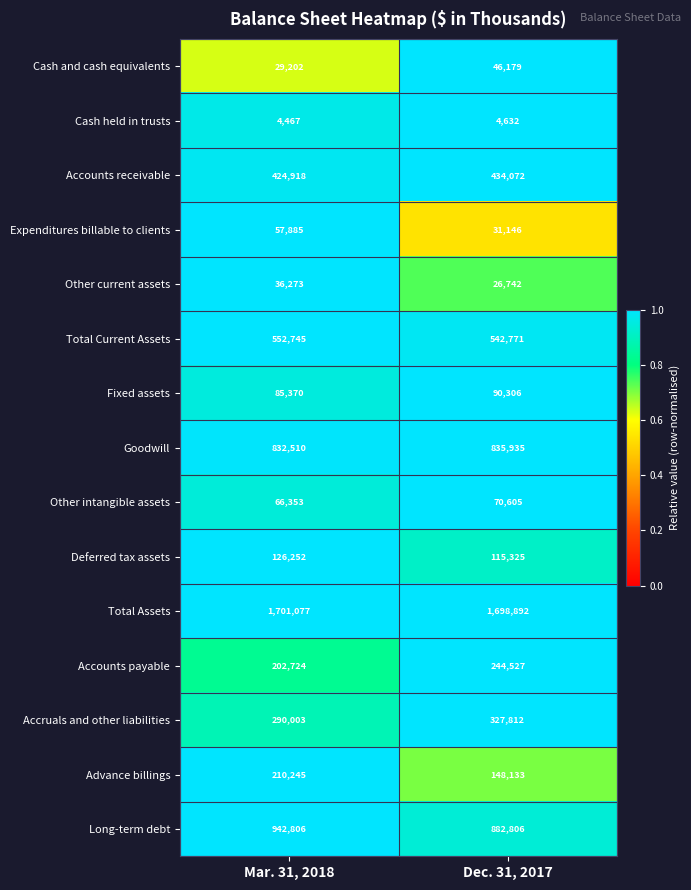

Count the number of categories in the chart.

2